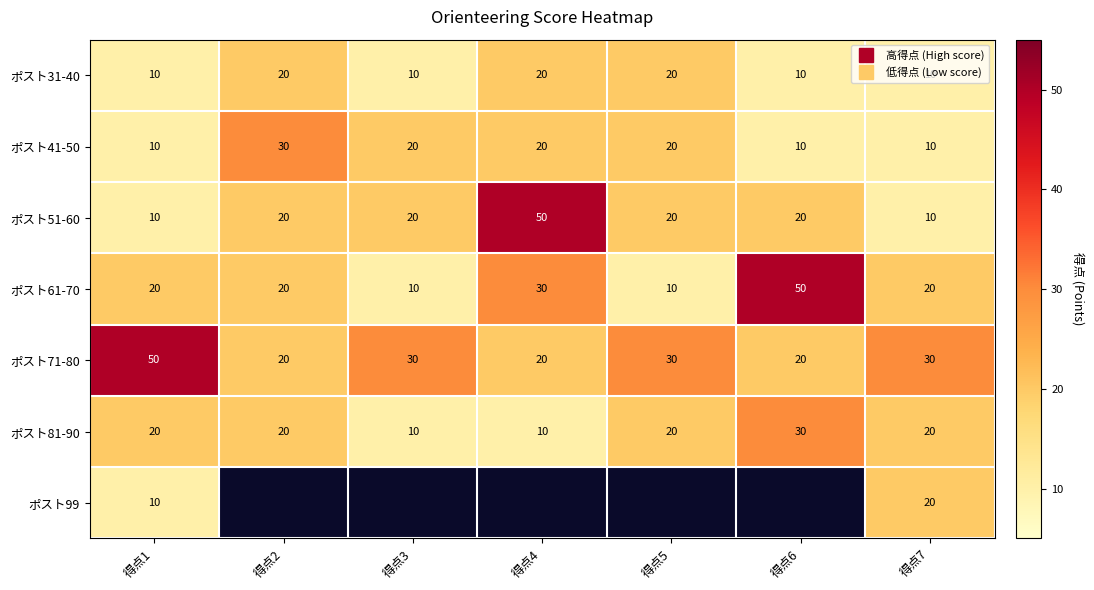

Count the number of data series in this chart.

7